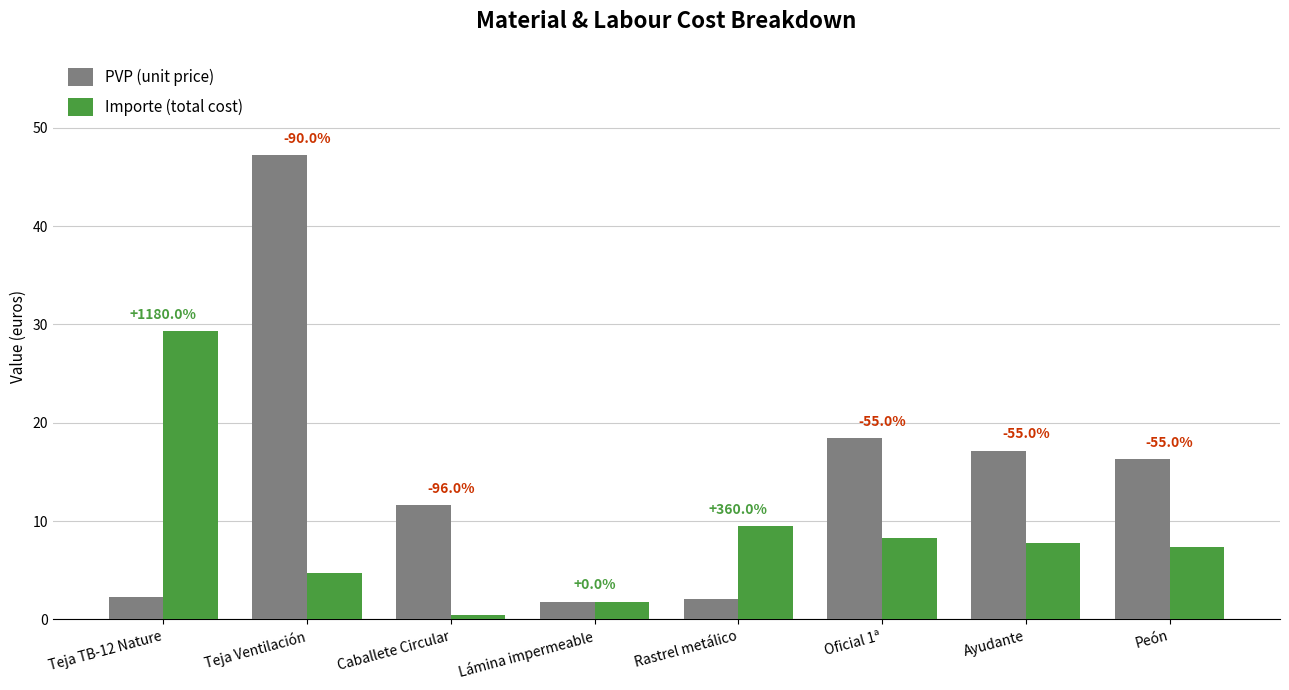

Which series has the largest total across all categories?

PVP (unit price)